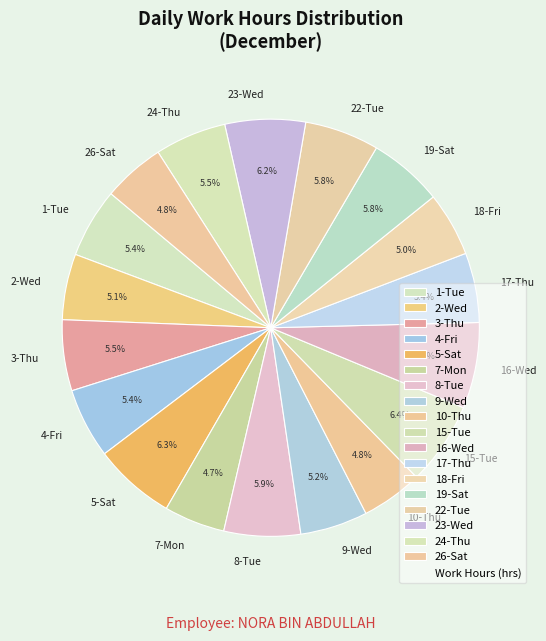

Is 18-Fri the majority of the pie?

No